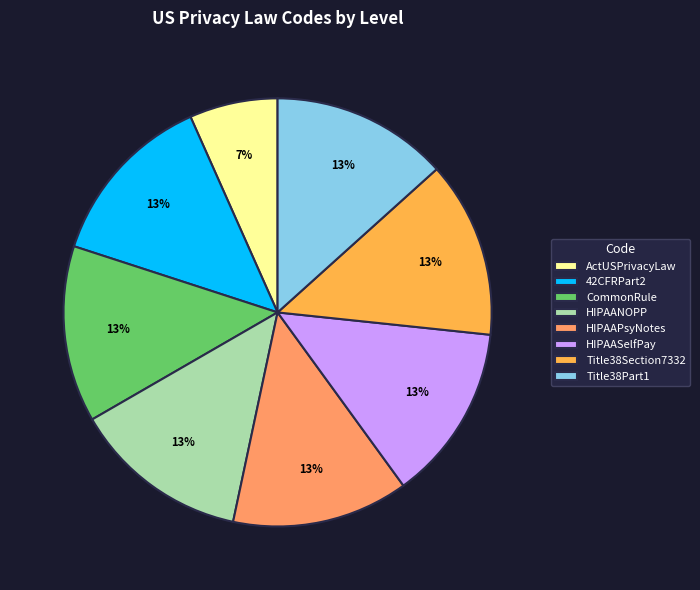

How many segments does this pie chart have?

8